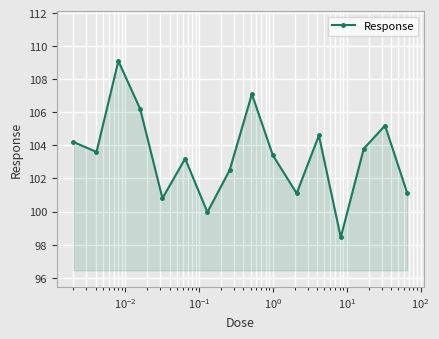

Reading right to left, list all the values displayed in this chart.

101.1	105.2	103.8	98.4	104.6	101.1	103.4	107.1	102.5	100.0	103.2	100.8	106.2	109.1	103.6	104.2